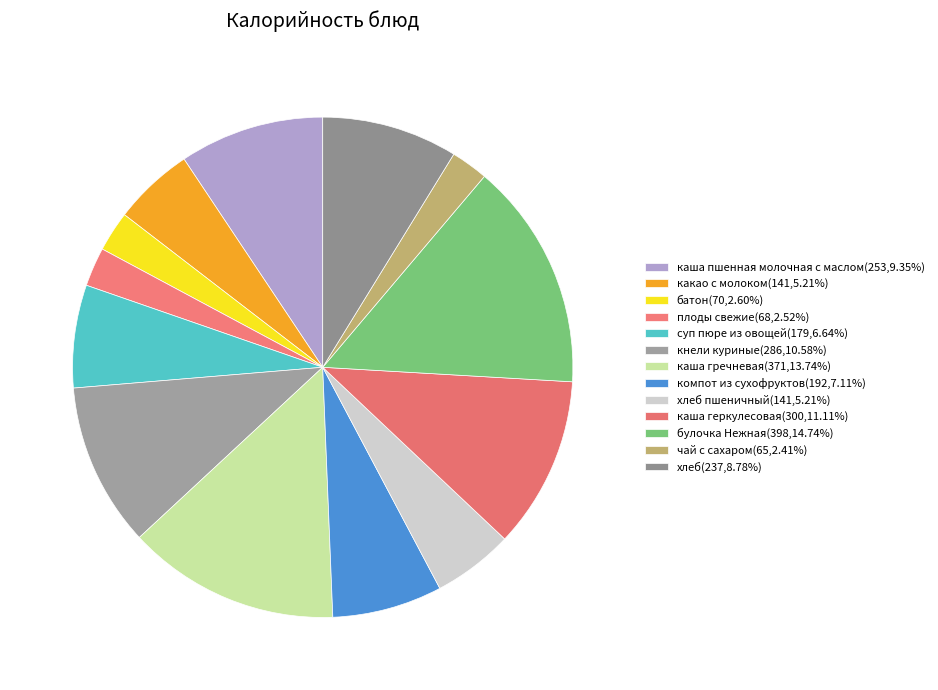

How many segments does this pie chart have?

13